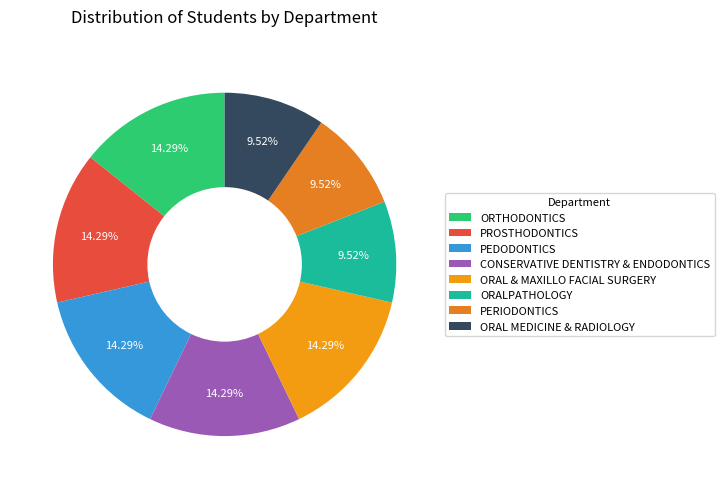

Combined, do PEDODONTICS and PERIODONTICS account for over 50%?

No